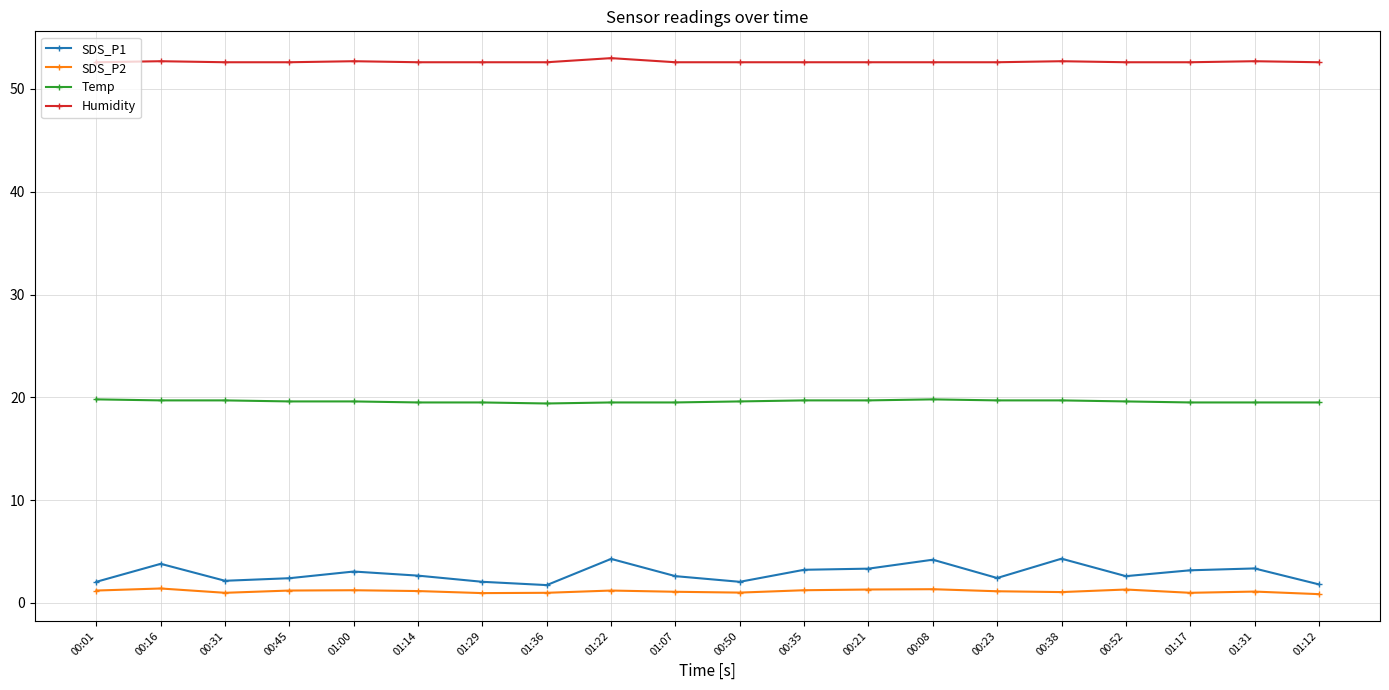

Is it true that SDS_P2 equals 1.1 at 00:38?

True